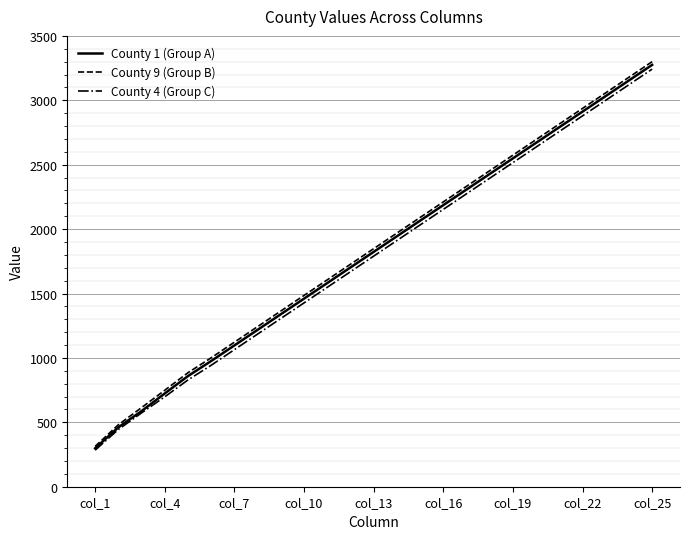

Which series has the largest range (max minus min)?

County 9 (Group B)